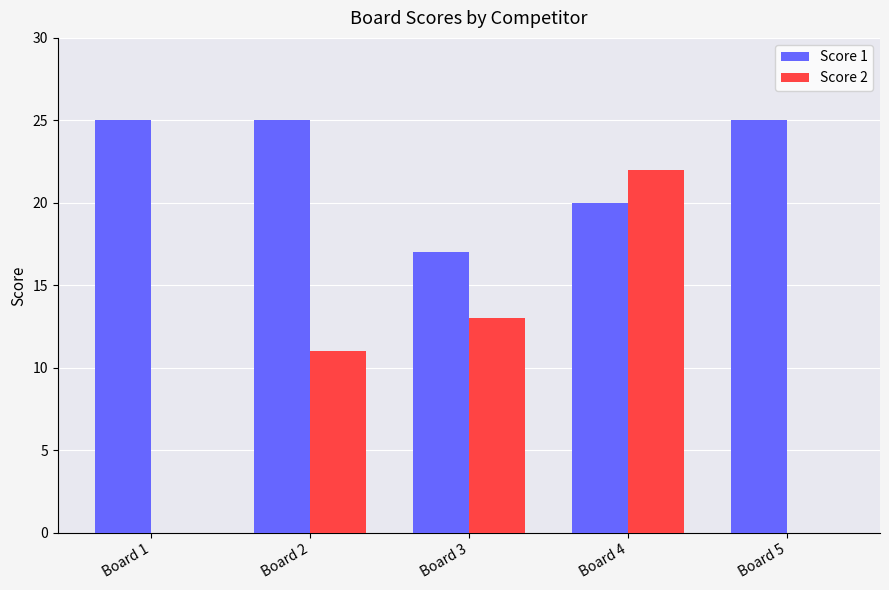

Reading left to right, extract all data points from this chart.

Score 1: Board 1=25	Board 2=25	Board 3=17	Board 4=20	Board 5=25
Score 2: Board 1=0	Board 2=11	Board 3=13	Board 4=22	Board 5=0